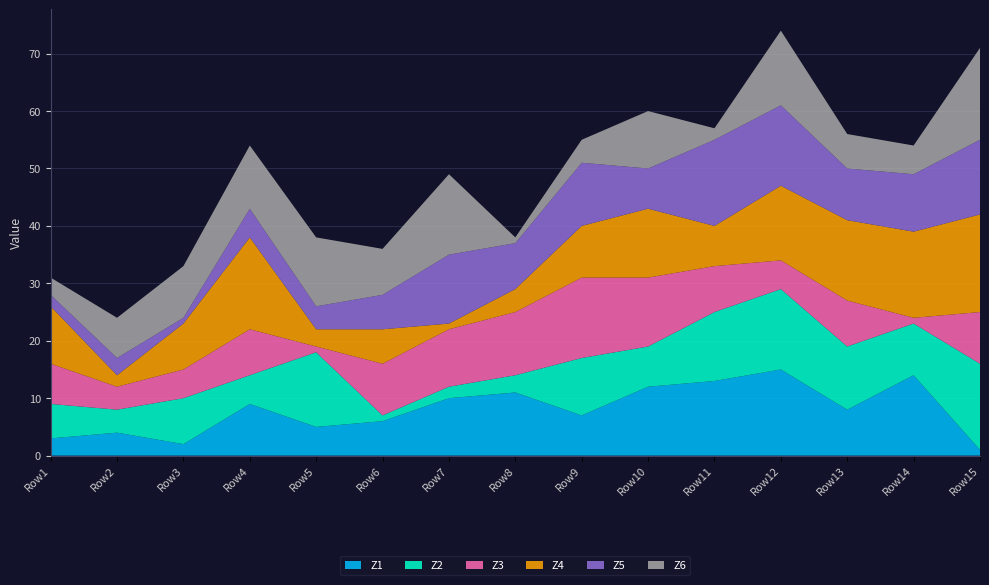

Is it true that Z1 equals 4 at Row12?

False